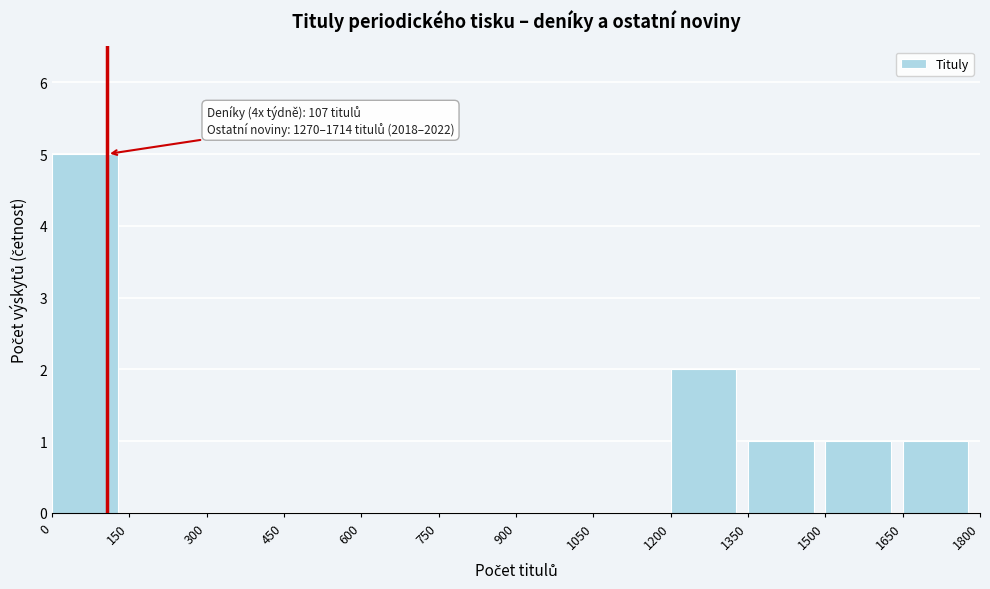

Which range on the x-axis has the tallest bar?

0 to 150